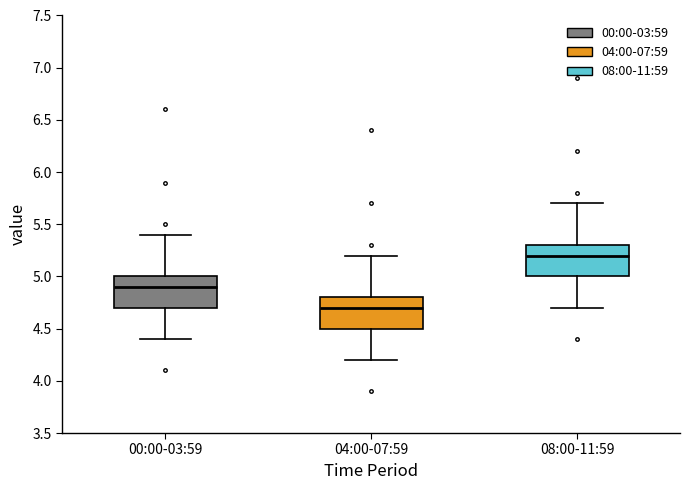

Where does the upper whisker of the box for 04:00-07:59 end on the y-axis? The values are not printed on the chart, so give them approximately, as read against the axis.

5.2